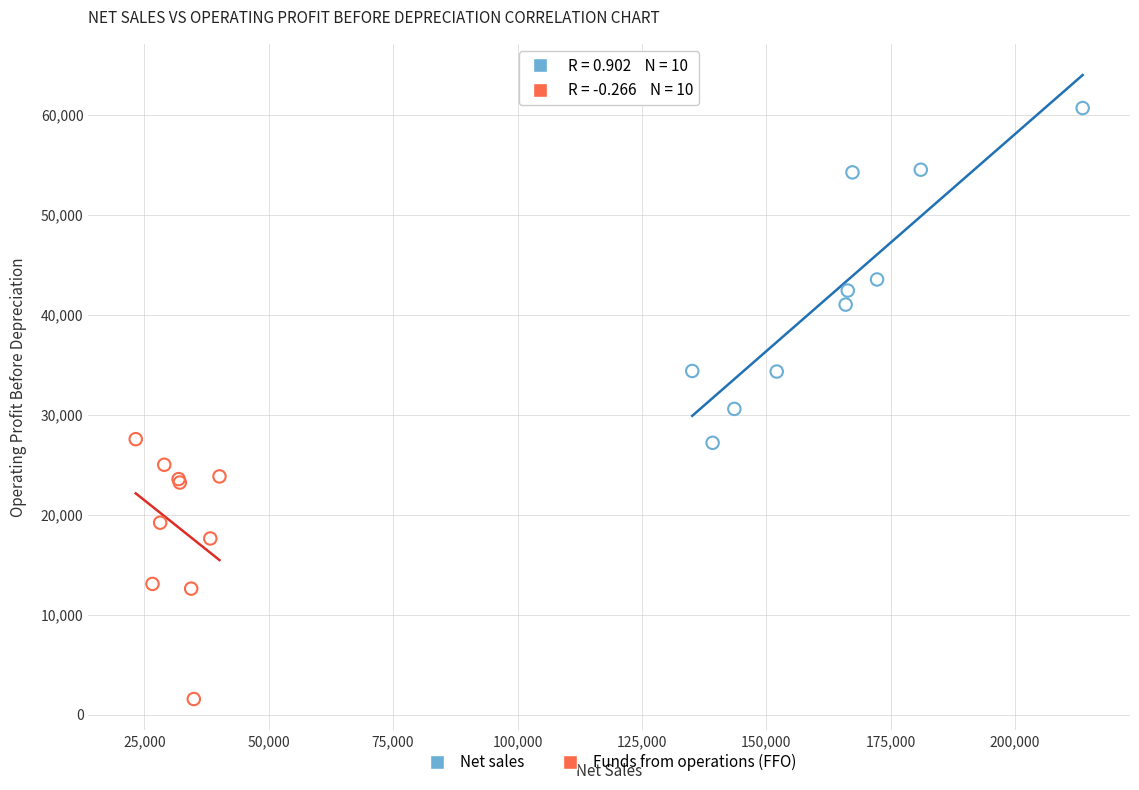

Which series contains the lowest Y value?

Funds from operations (FFO)